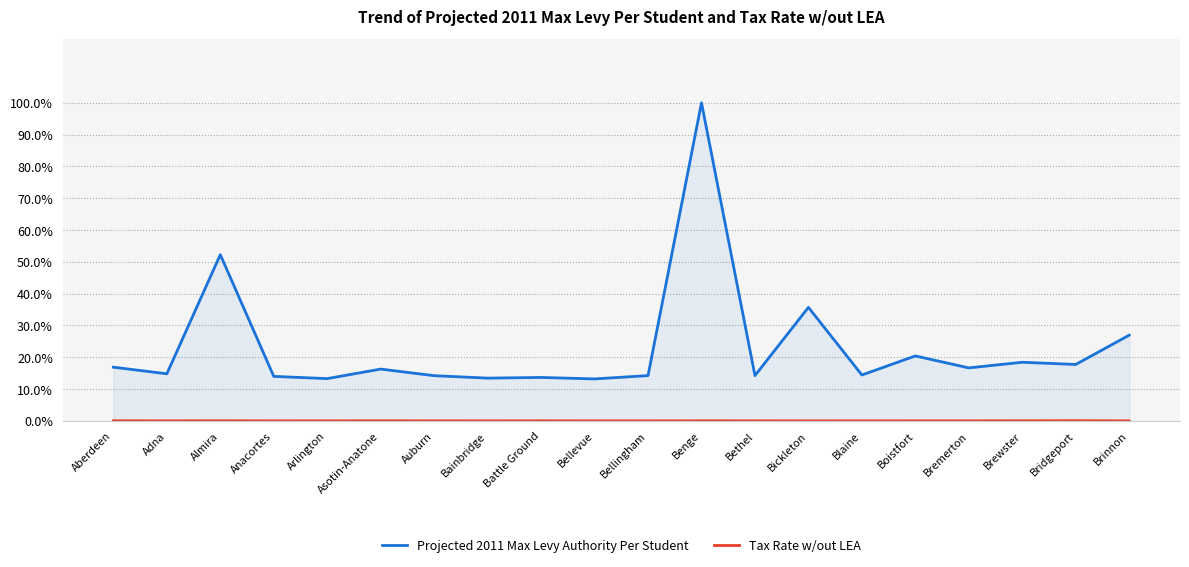

Reading left to right, what are all the values shown in this chart?

Projected 2011 Max Levy Authority Per Student: 16.9	14.8	52.2	14.0	13.3	16.3	14.2	13.4	13.7	13.2	14.2	100.0	14.2	35.7	14.4	20.4	16.7	18.4	17.7	26.9
Tax Rate w/out LEA: 0.0	0.0	0.0	0.0	0.0	0.0	0.0	0.0	0.0	0.0	0.0	0.0	0.0	0.0	0.0	0.0	0.0	0.0	0.1	0.0